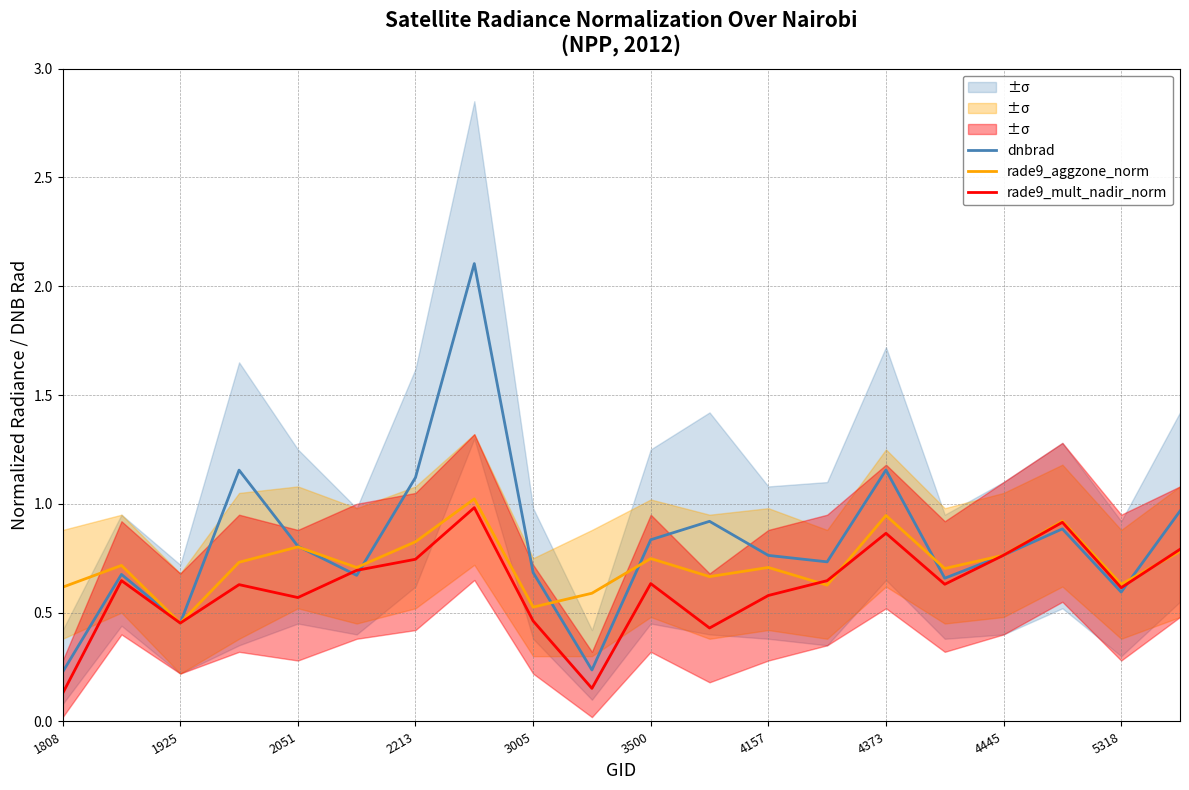

True or false: rade9_mult_nadir_norm has a value of 0.9 at 2051.

False